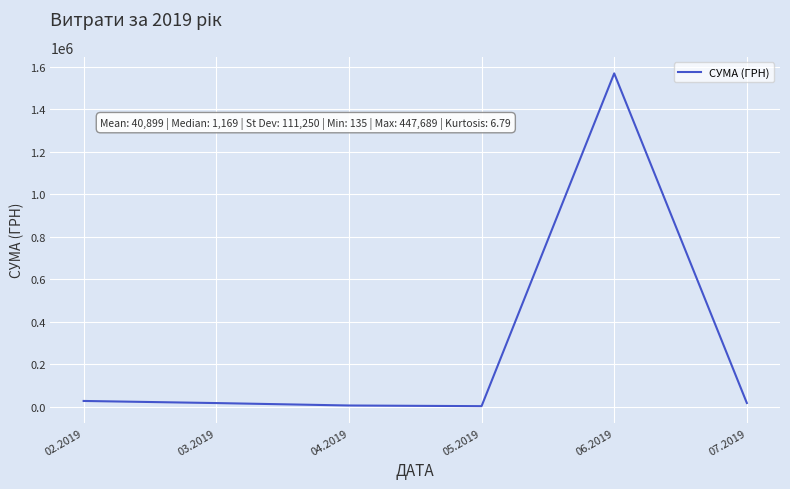

True or false: the data has more than 0 interior local peaks.

True